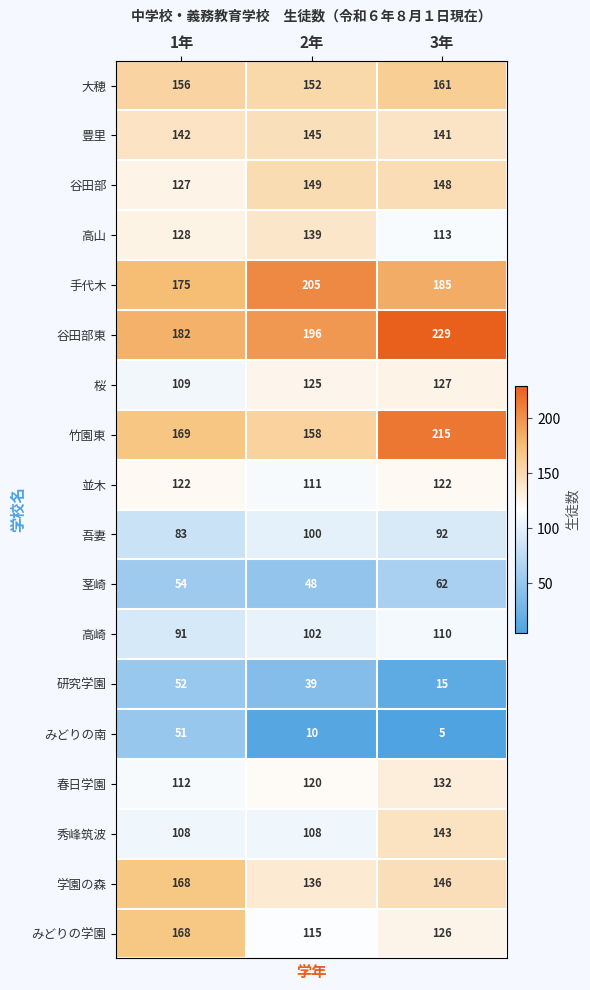

What is the minimum value for 谷田部?

127